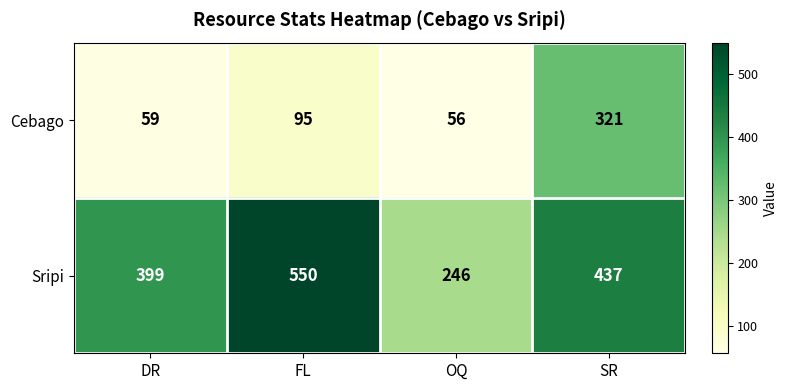

At which category does the chart reach its minimum across all series?

OQ